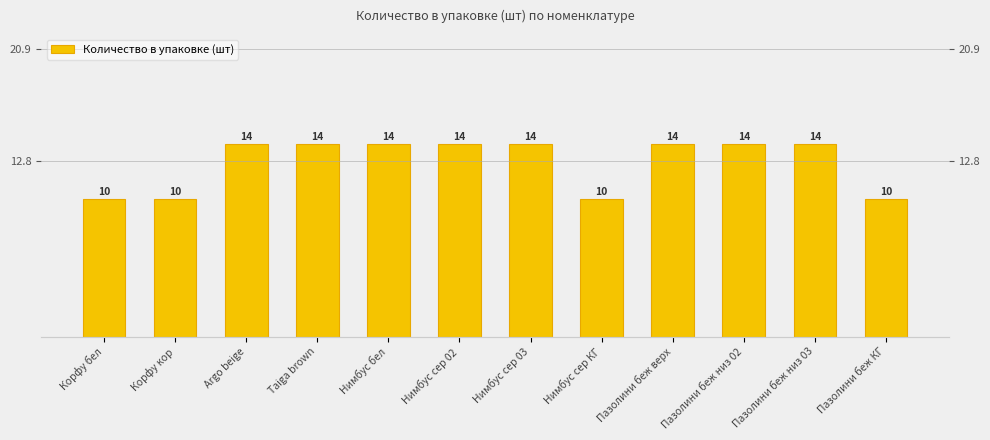

Reading left to right, list all the values displayed in this chart.

10	10	14	14	14	14	14	10	14	14	14	10